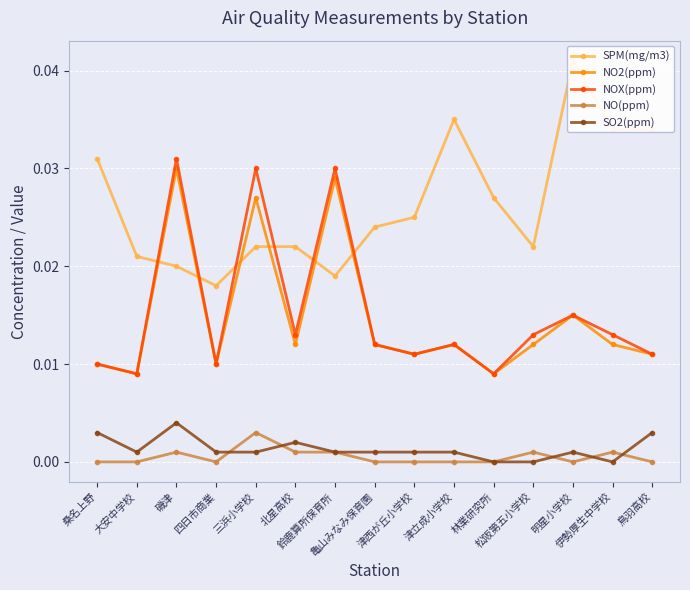

What are all the series names shown in the legend?

SPM(mg/m3), NO2(ppm), NOX(ppm), NO(ppm), SO2(ppm)